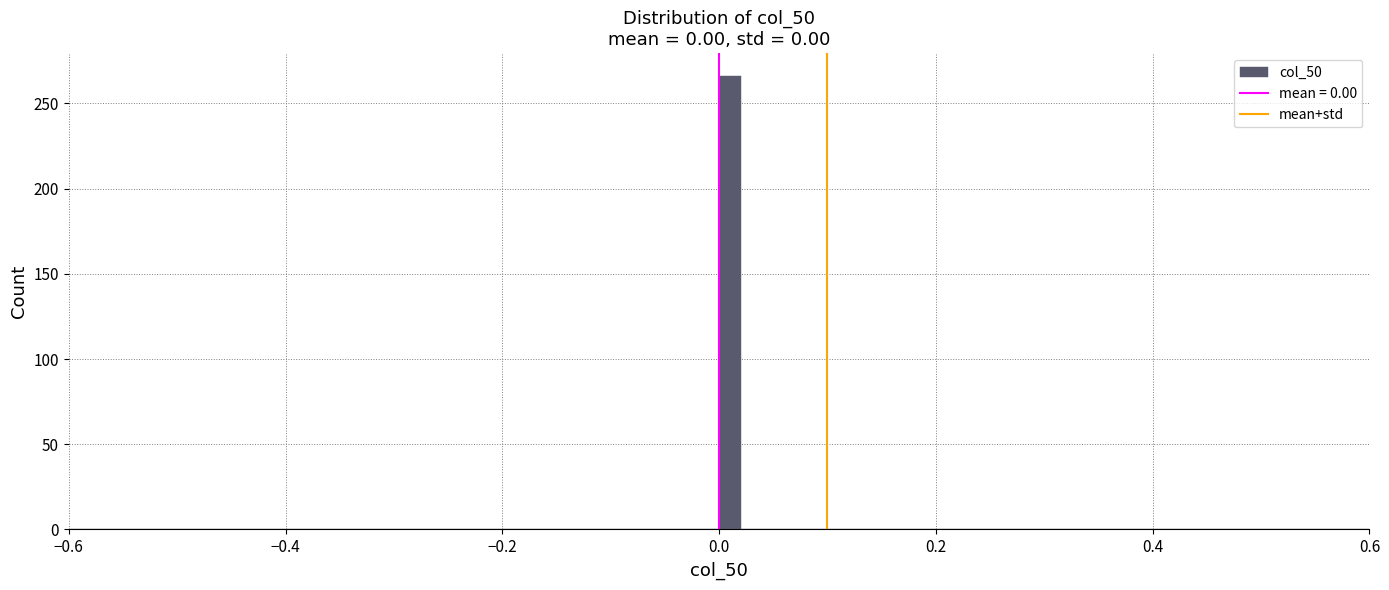

Around what value on the x-axis is the tallest bar? Give the approximate position of its centre, as read against the axis.

0.02